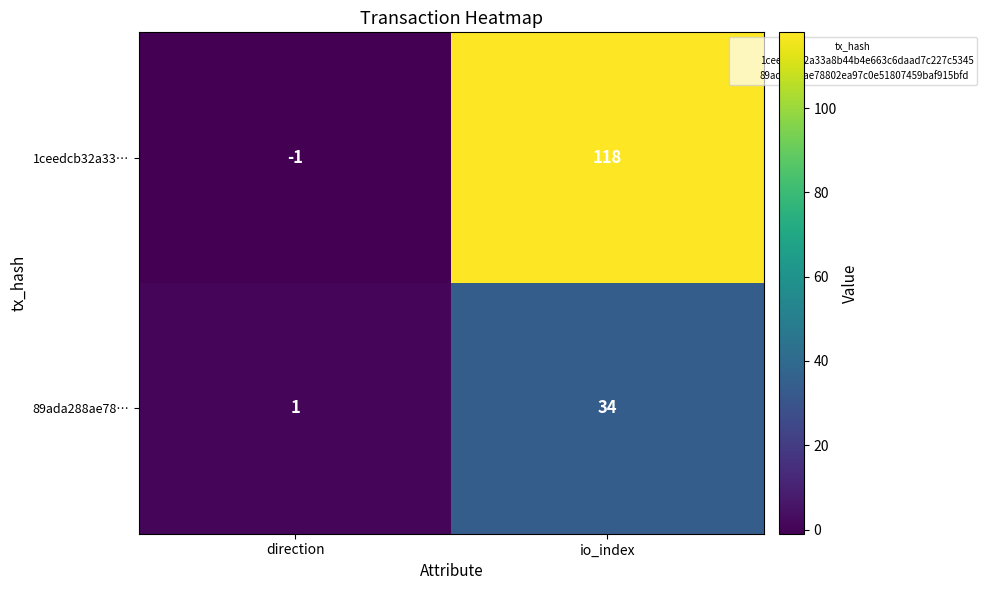

The 89ada288ae78… series shows 34 at io_index. True or false?

True